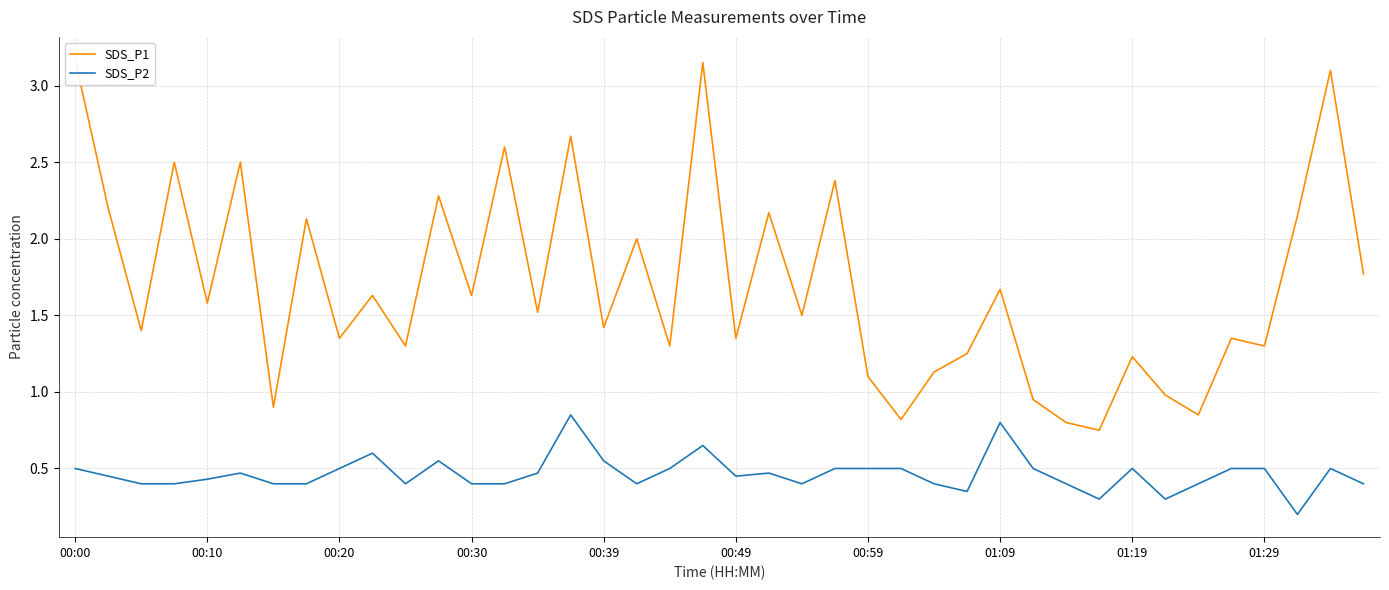

Which category has the highest value across all series?

00:00